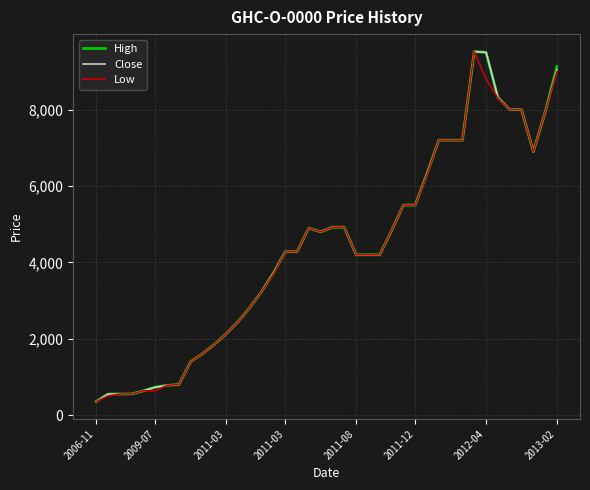

What is the maximum value for Low?

9520